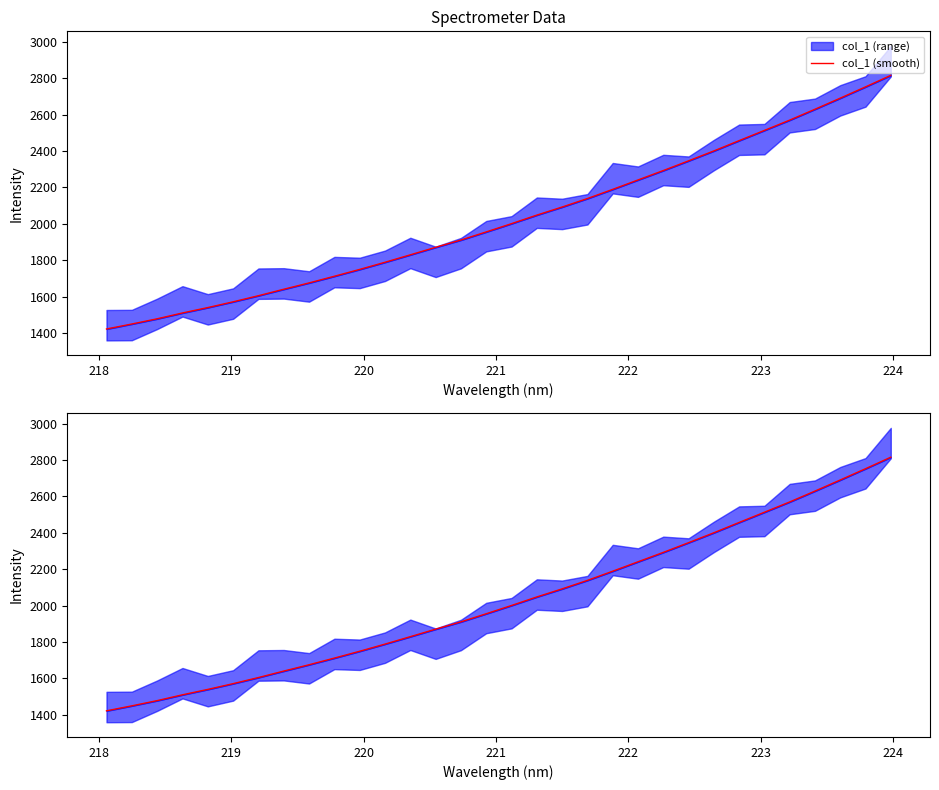

What is the value of the 26th point from the left?

2457.1